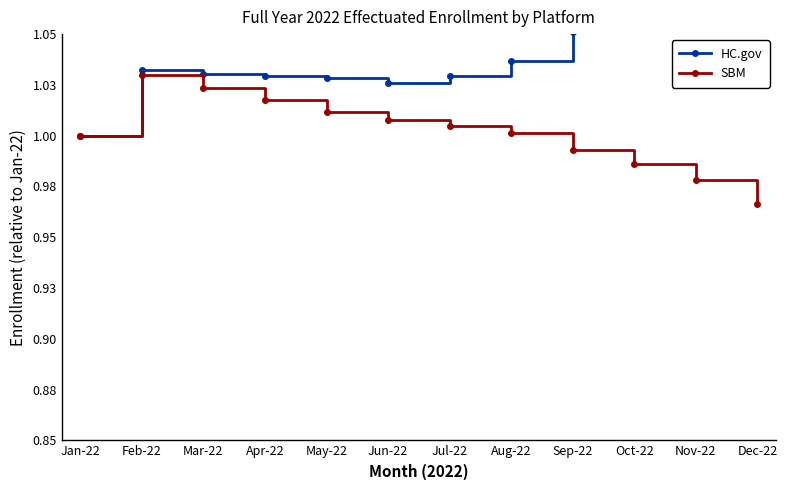

How many lines are shown in the chart?

2